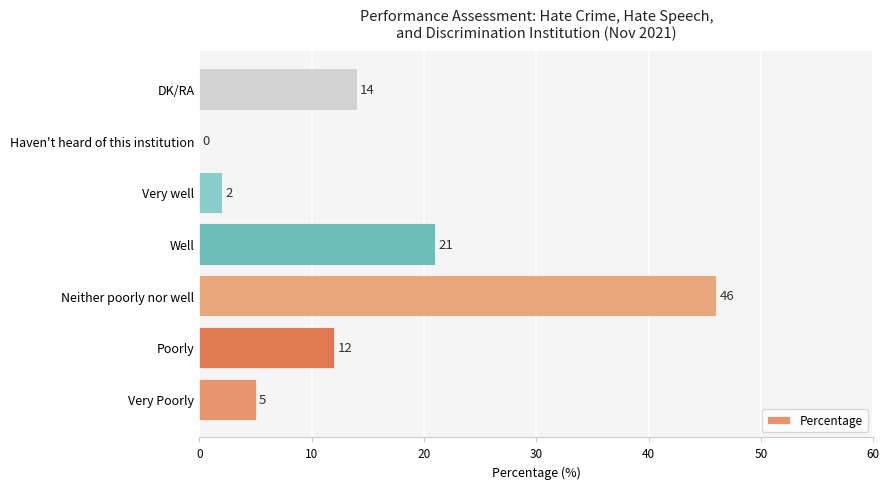

How many positive values are there?

6